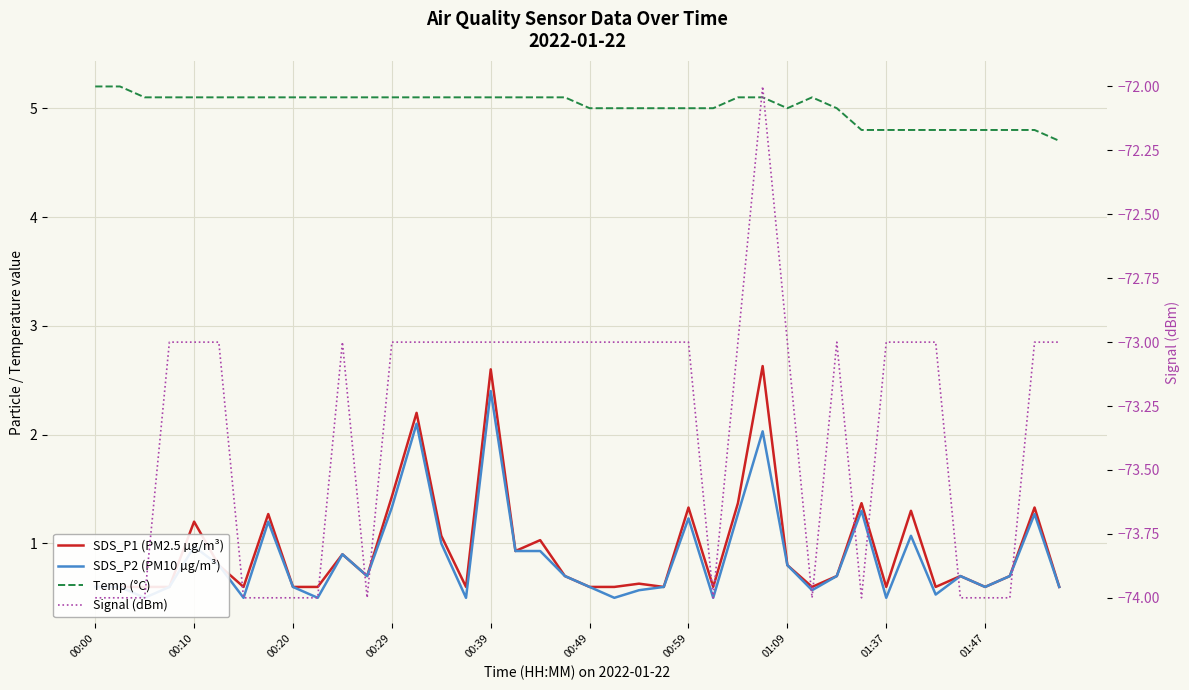

What is the approximate value of SDS_P1 (PM2.5 µg/m³) at 00:20?

0.6